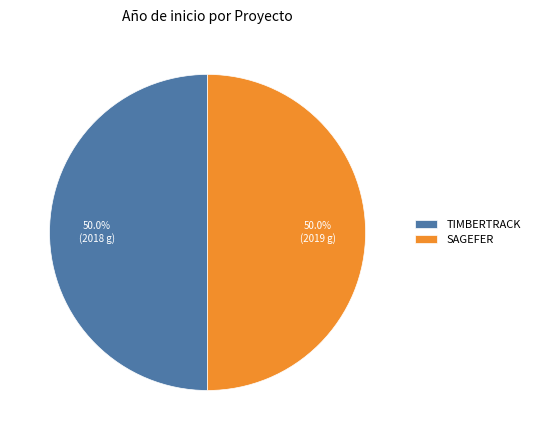

What percentage do TIMBERTRACK and SAGEFER together represent?

100.0%